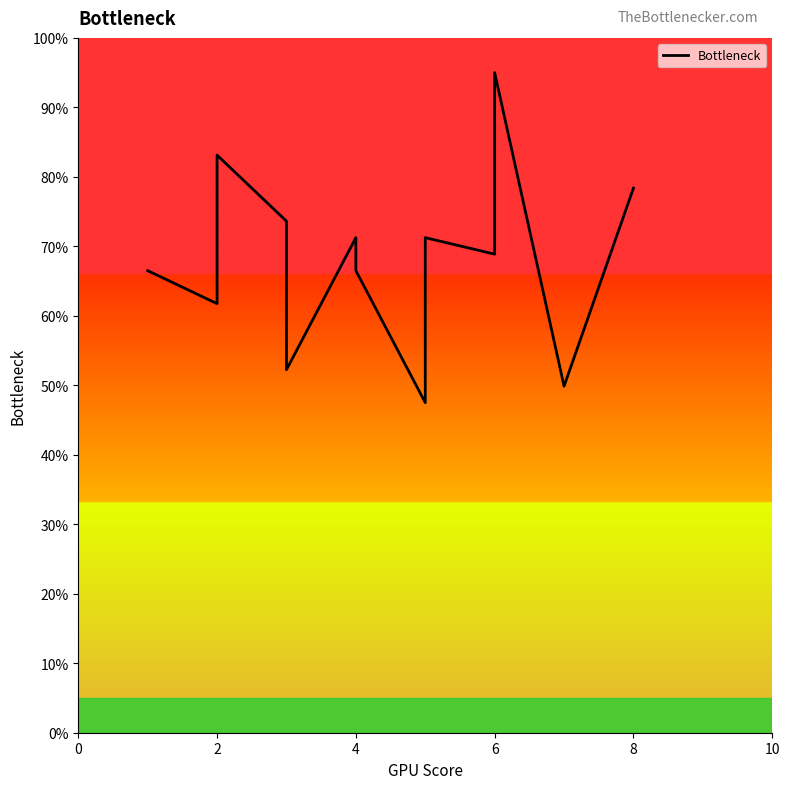

Where is the first local minimum?

2